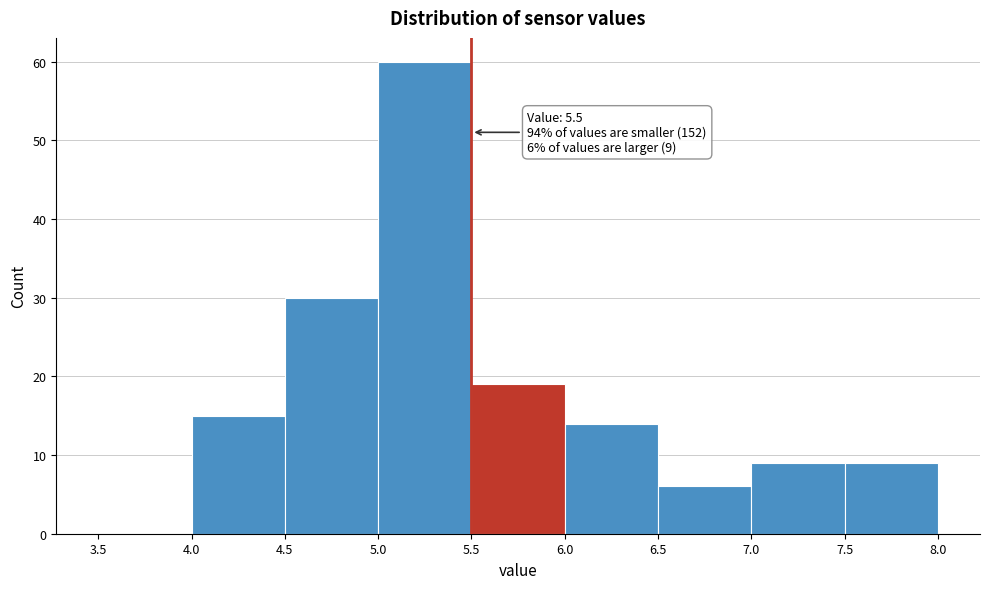

Over which range of the x-axis is the bar tallest?

5.0 to 5.5